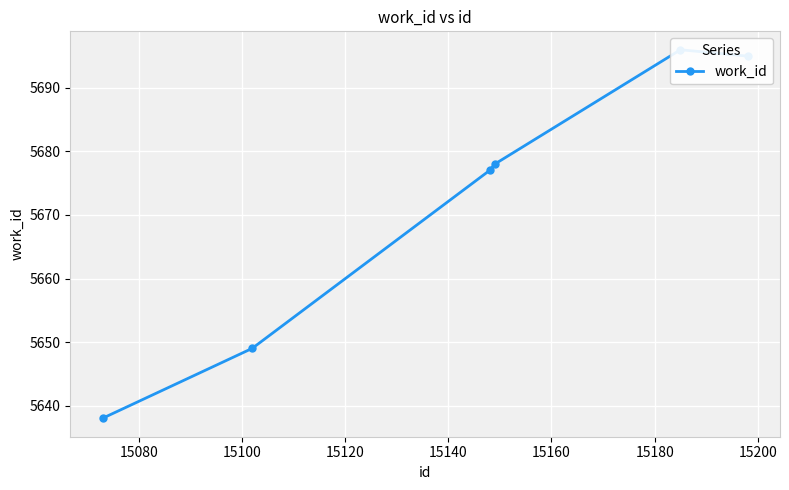

What is the difference between the second highest and second lowest values?

46